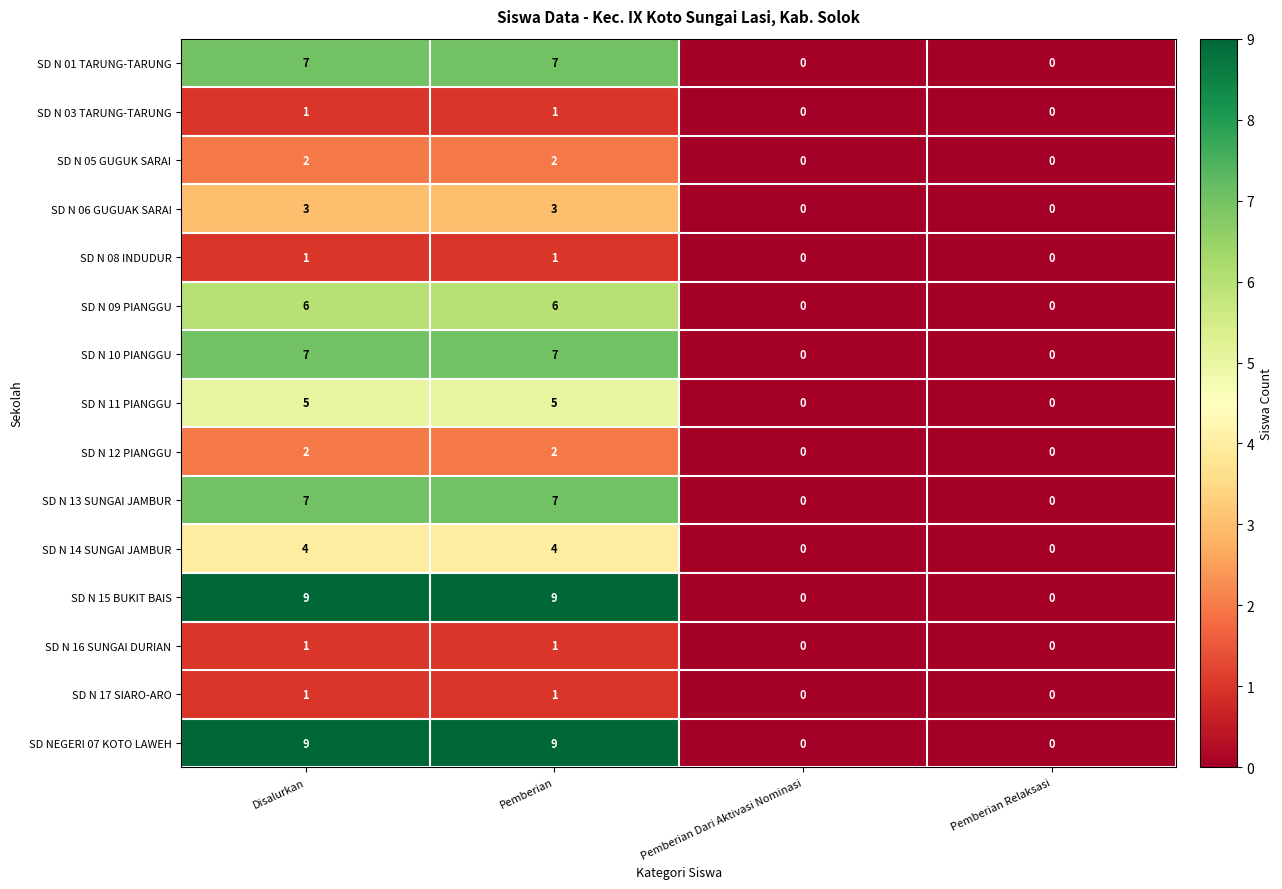

What is the total value across all series at Disalurkan?

65